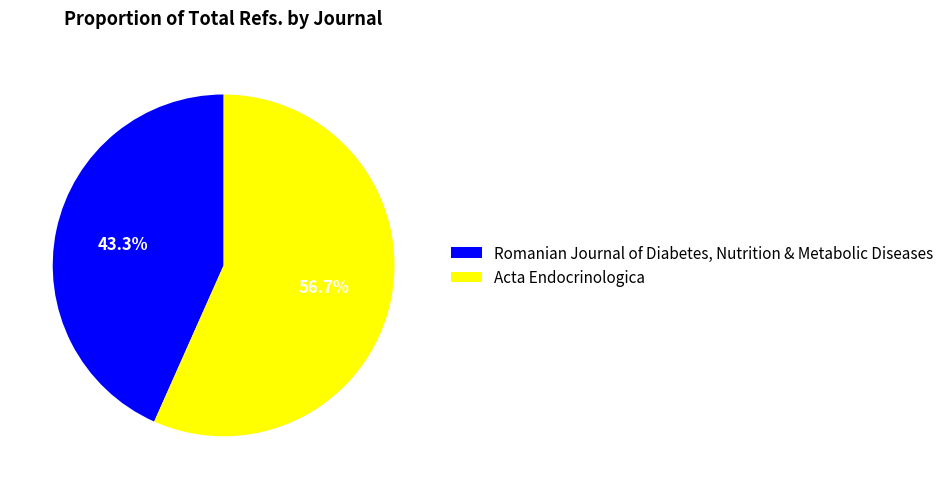

How many segments does this pie chart have?

2